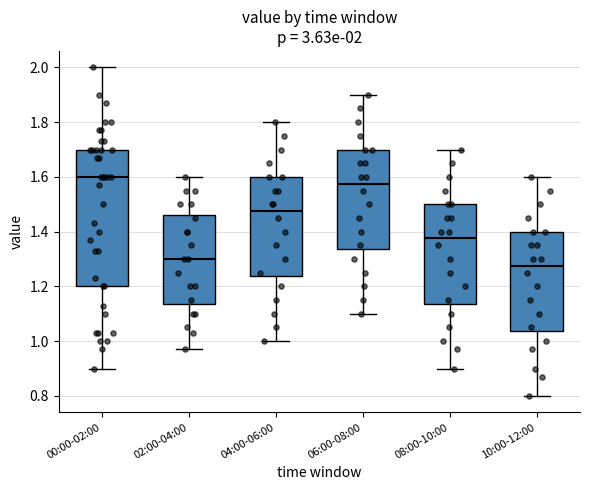

Which box has the lowest median line?

10:00-12:00